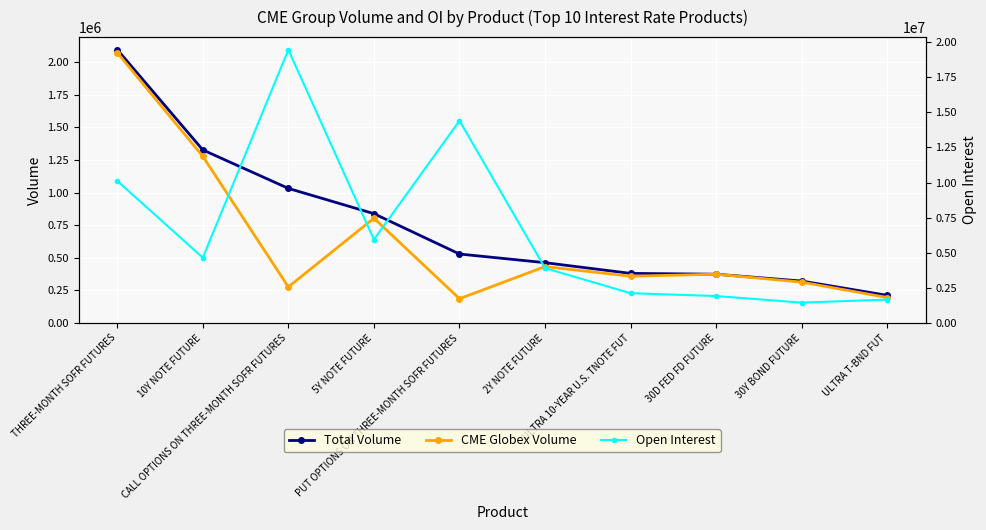

What is the difference between the Total Volume values at 2Y NOTE FUTURE and 10Y NOTE FUTURE?

865267